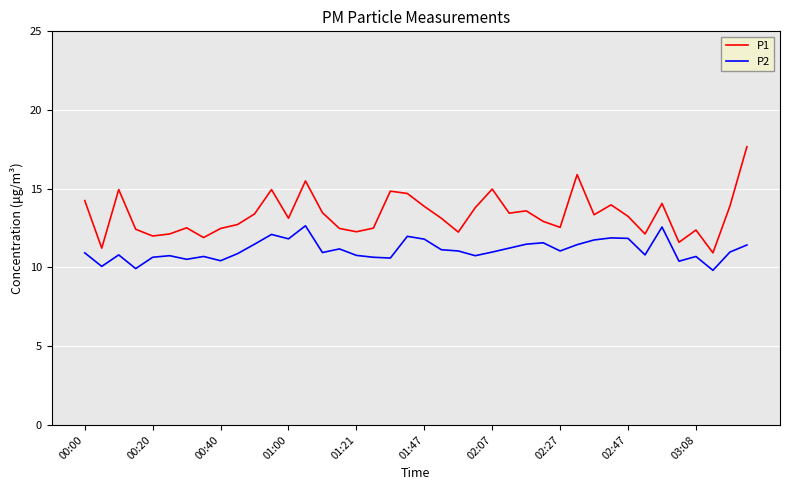

How many categories are shown in the chart?

40